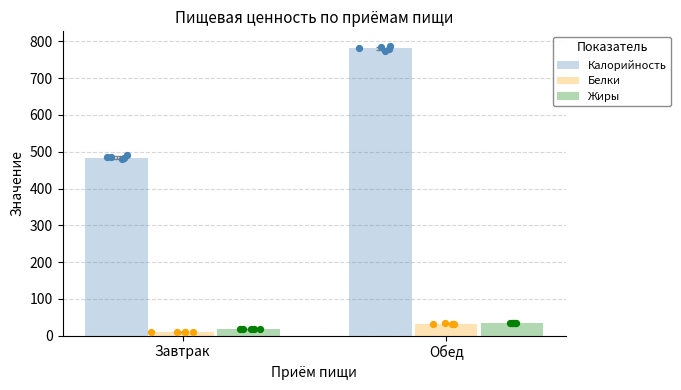

What are all the series names shown in the legend?

Калорийность, Белки, Жиры